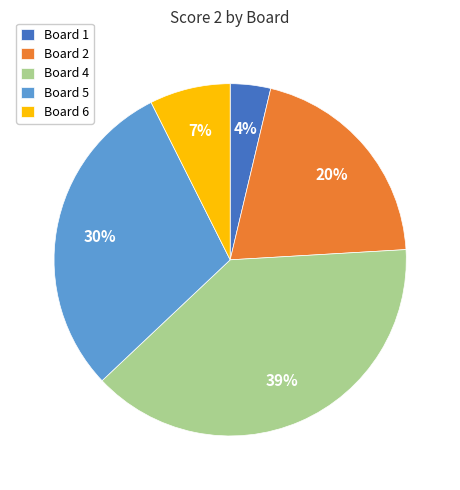

To the nearest percent, what portion does Board 2 represent?

20%